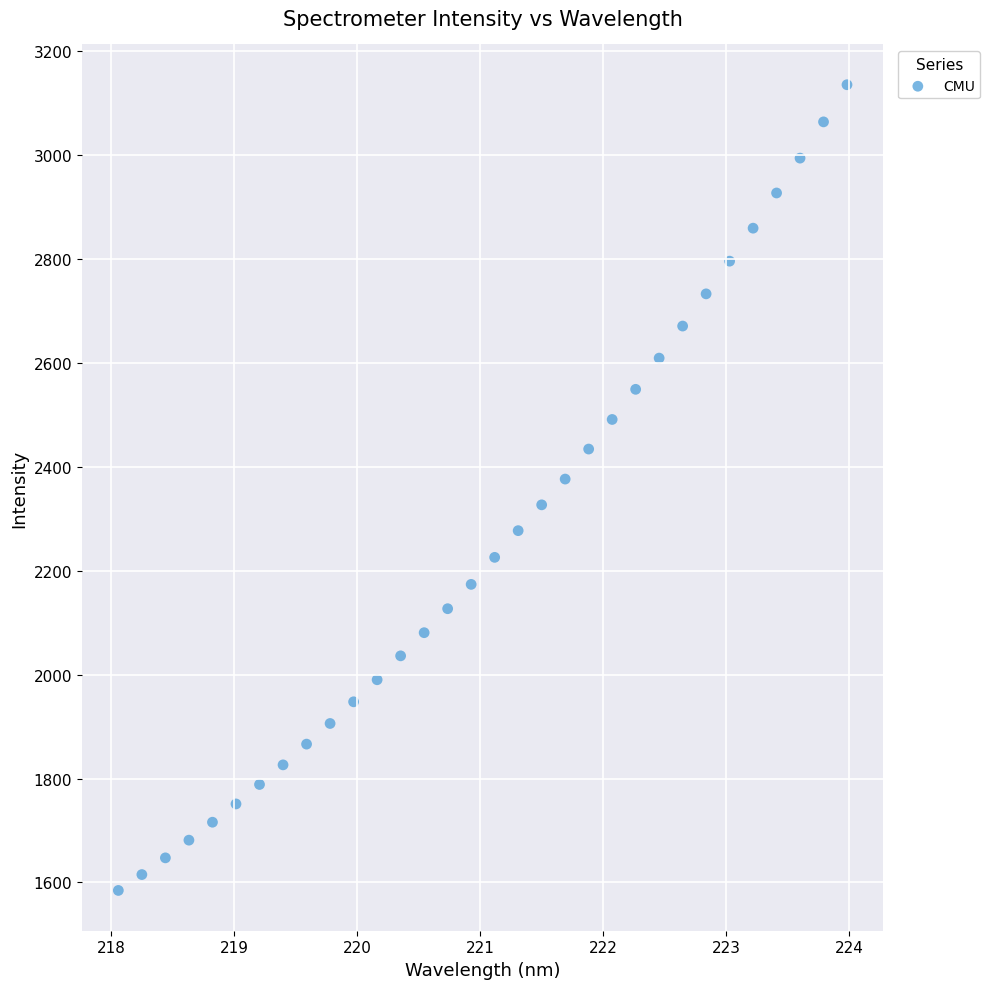

What is the range of Y values (max minus min)?

1550.4